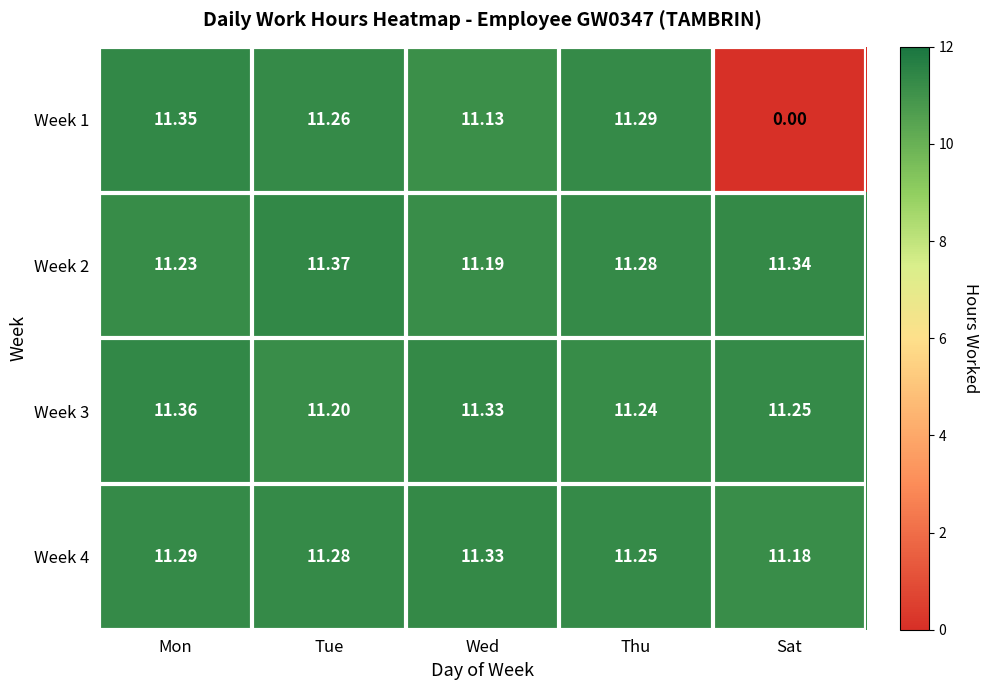

At which category does the chart reach its minimum across all series?

Sat